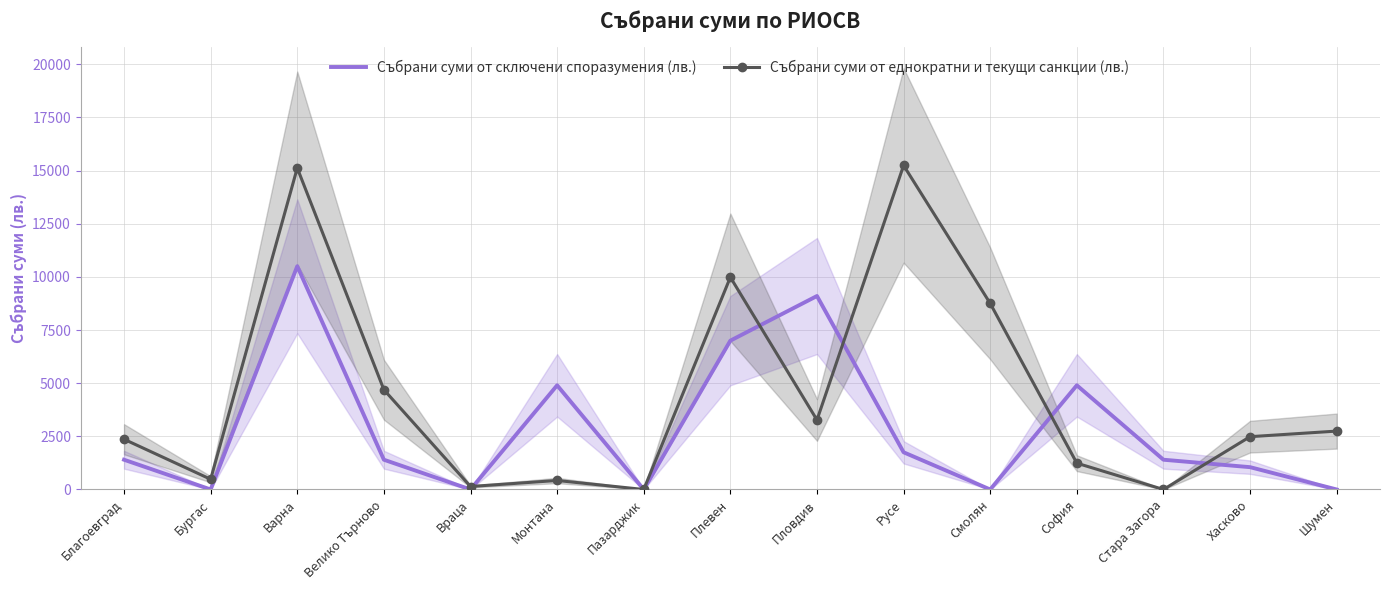

What is the sum of the Събрани суми от еднократни и текущи санкции (лв.) values at Варна and Шумен?

17867.6